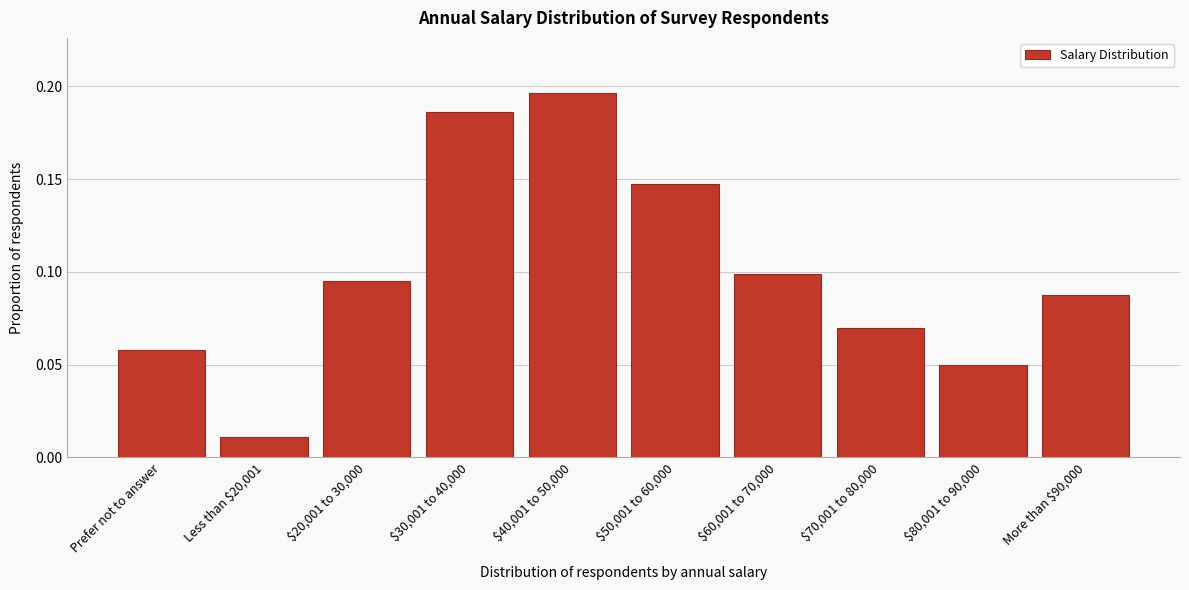

At which label is the value closest to 0?

Less than $20,001